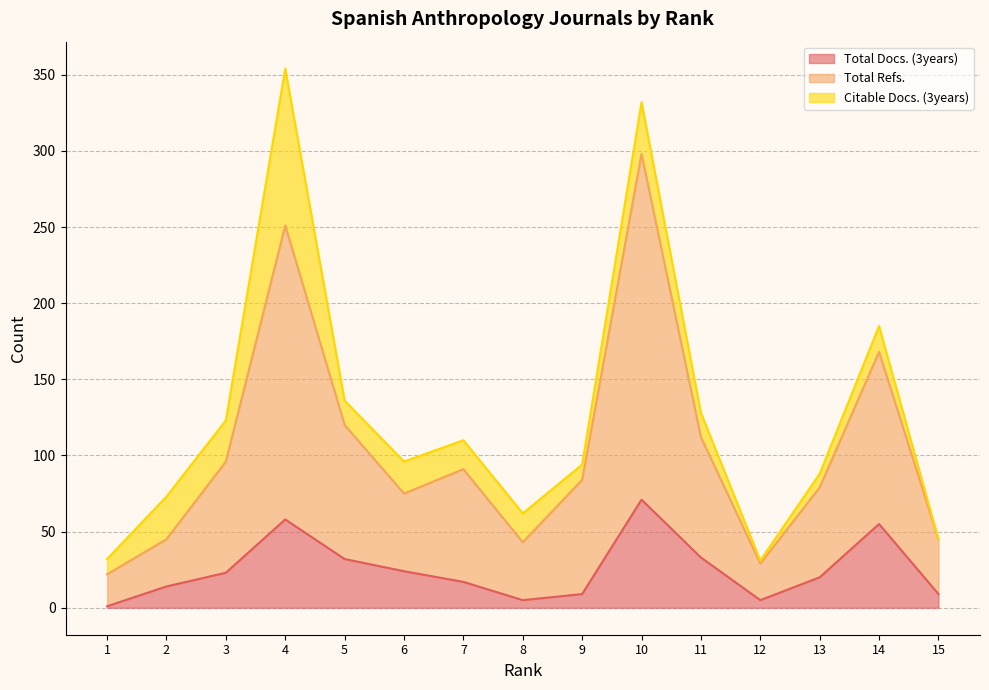

What is the difference between the Total Docs. (3years) values at 7 and 1?

16